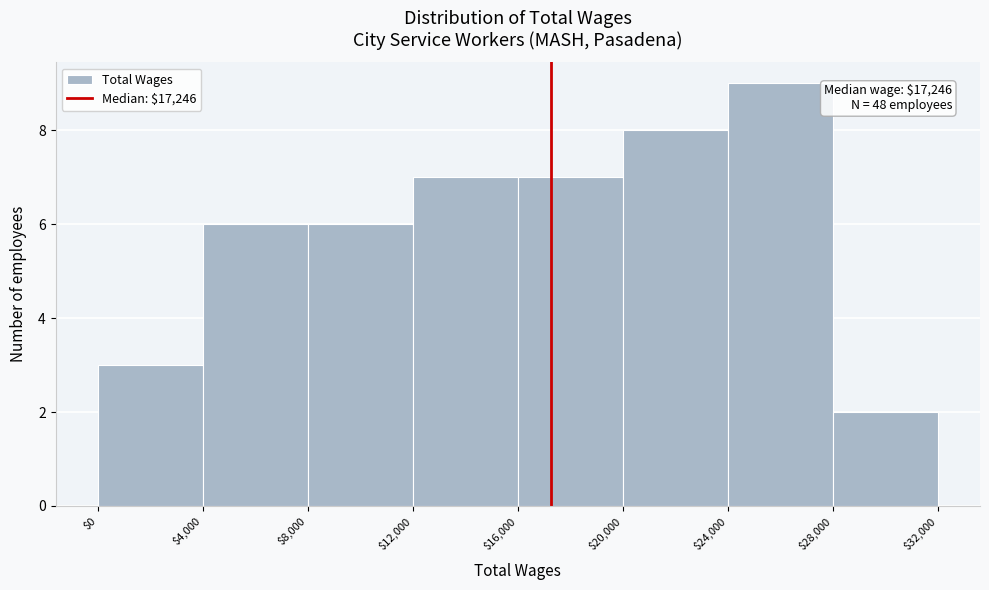

Which range on the x-axis has the tallest bar?

$24,000 to $28,000